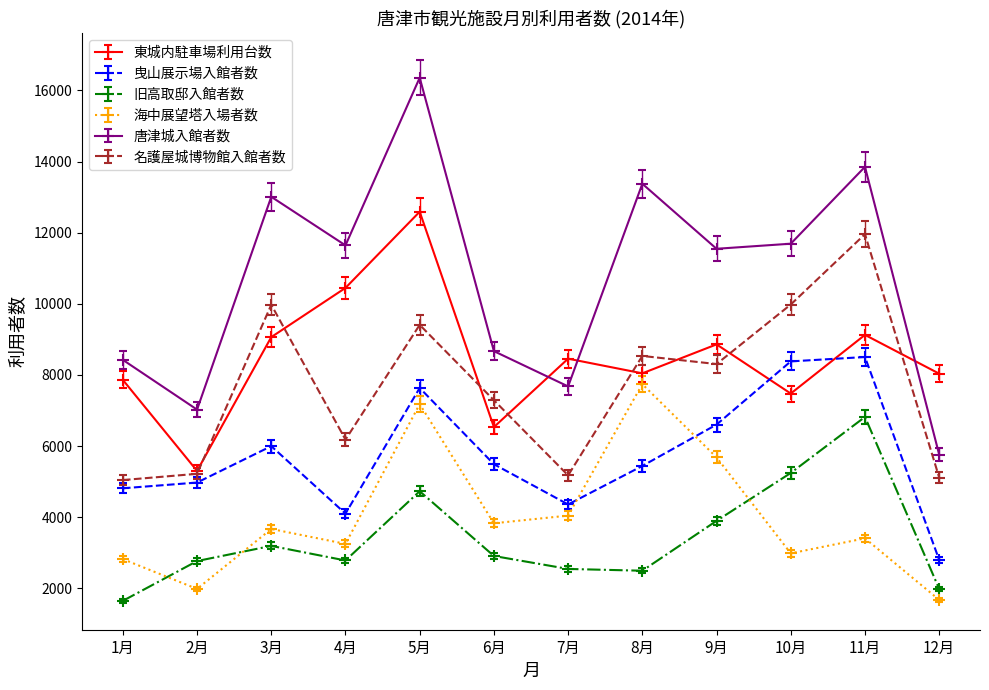

Is the value of 唐津城入館者数 at 1月 greater than the value of 曳山展示場入館者数 at 12月?

Yes